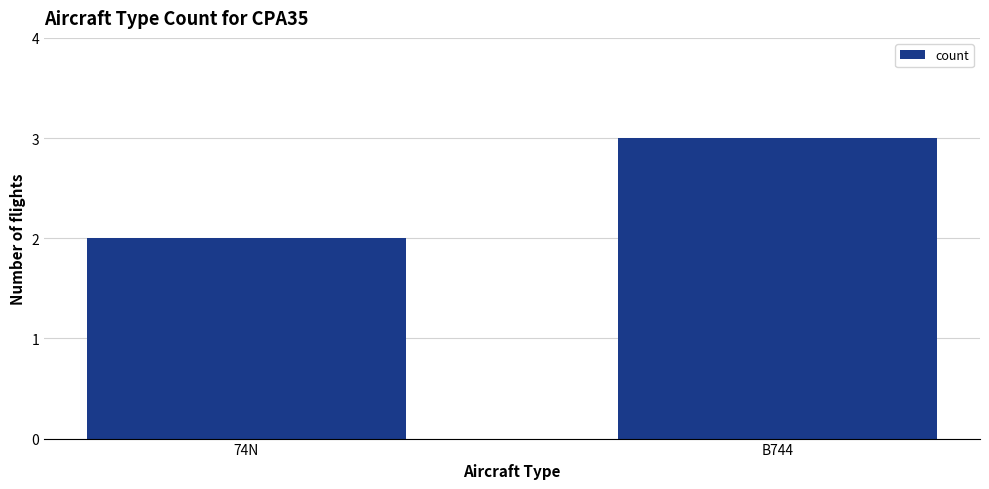

Are the bars horizontal?

No